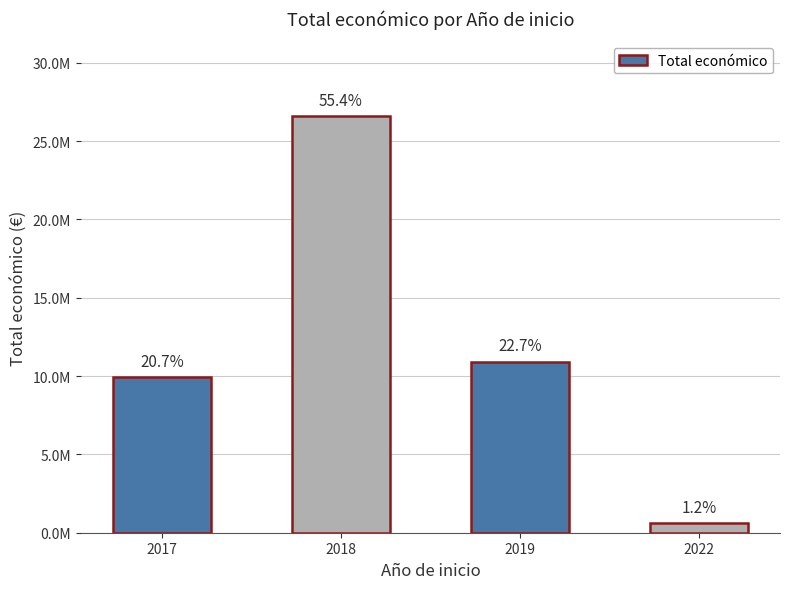

Does the chart contain any negative values?

No